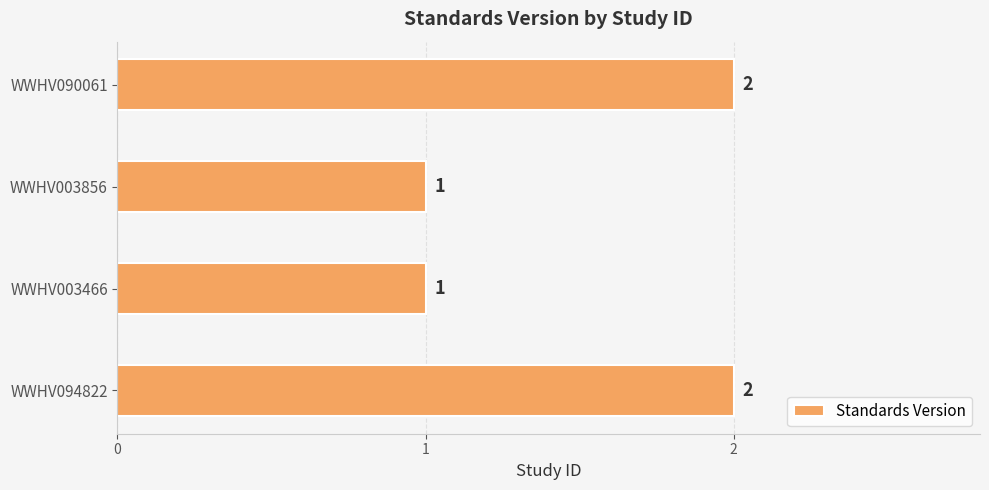

Is it true that the value at WWHV090061 is 2?

True